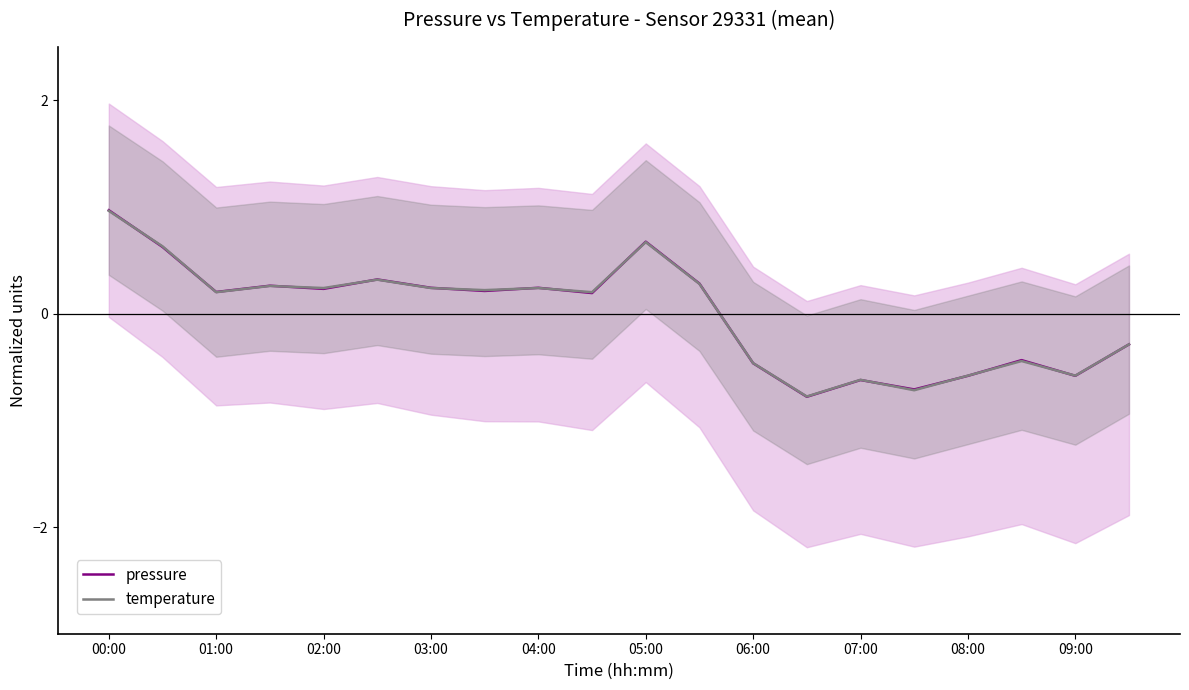

The value of pressure at 15 is -0.4. True or false?

False